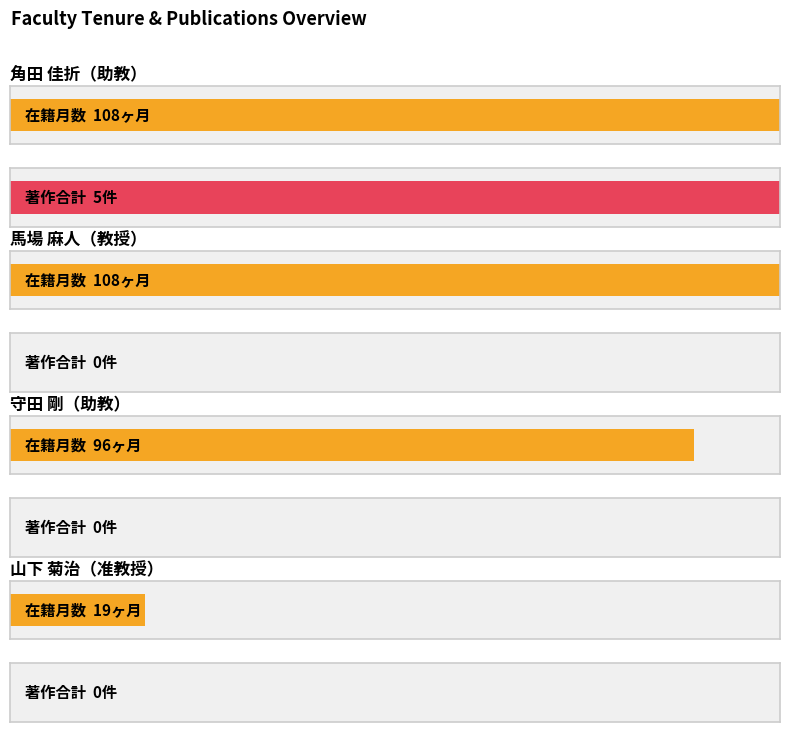

At how many categories does at least one series exceed 29?

3